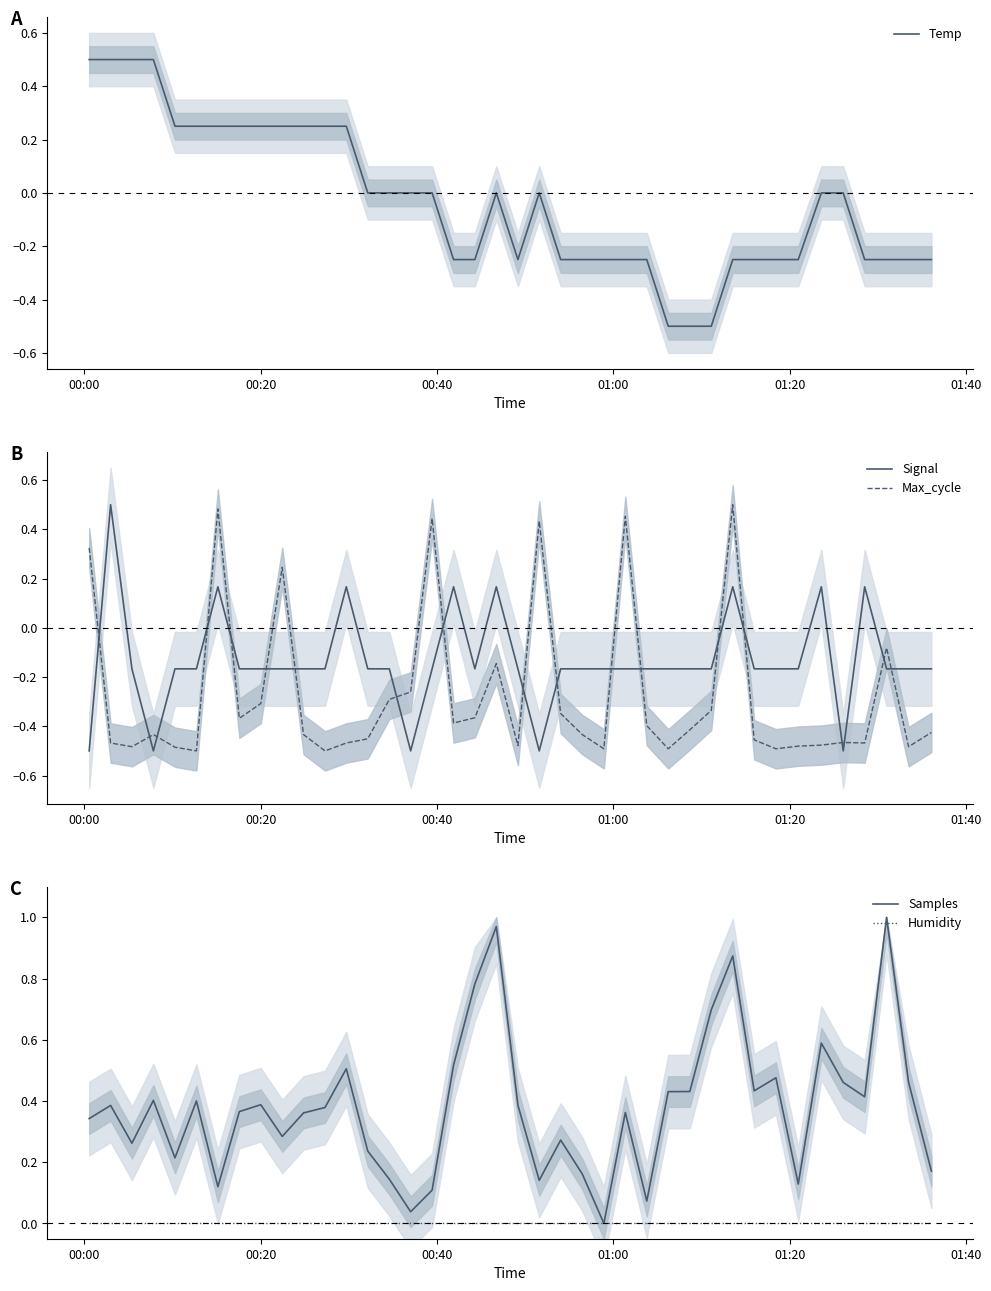

Reading left to right, list all the values displayed in this chart.

Temp: 0.5	0.5	0.5	0.5	0.2	0.2	0.2	0.2	0.2	0.2	0.2	0.2	0.2	0.0	0.0	0.0	0.0	-0.2	-0.2	0.0	-0.2	0.0	-0.2	-0.2	-0.2	-0.2	-0.2	-0.5	-0.5	-0.5	-0.2	-0.2	-0.2	-0.2	0.0	0.0	-0.2	-0.2	-0.2	-0.2
Signal: -0.5	0.5	-0.2	-0.5	-0.2	-0.2	0.2	-0.2	-0.2	-0.2	-0.2	-0.2	0.2	-0.2	-0.2	-0.5	-0.2	0.2	-0.2	0.2	-0.2	-0.5	-0.2	-0.2	-0.2	-0.2	-0.2	-0.2	-0.2	-0.2	0.2	-0.2	-0.2	-0.2	0.2	-0.5	0.2	-0.2	-0.2	-0.2
Max_cycle: 0.3	-0.5	-0.5	-0.4	-0.5	-0.5	0.5	-0.4	-0.3	0.2	-0.4	-0.5	-0.5	-0.5	-0.3	-0.3	0.4	-0.4	-0.4	-0.1	-0.5	0.4	-0.3	-0.4	-0.5	0.5	-0.4	-0.5	-0.4	-0.3	0.5	-0.5	-0.5	-0.5	-0.5	-0.5	-0.5	-0.1	-0.5	-0.4
Samples: 0.3	0.4	0.3	0.4	0.2	0.4	0.1	0.4	0.4	0.3	0.4	0.4	0.5	0.2	0.1	0.0	0.1	0.5	0.8	1.0	0.4	0.1	0.3	0.2	0.0	0.4	0.1	0.4	0.4	0.7	0.9	0.4	0.5	0.1	0.6	0.5	0.4	1.0	0.5	0.2
Humidity: 0.0	0.0	0.0	0.0	0.0	0.0	0.0	0.0	0.0	0.0	0.0	0.0	0.0	0.0	0.0	0.0	0.0	0.0	0.0	0.0	0.0	0.0	0.0	0.0	0.0	0.0	0.0	0.0	0.0	0.0	0.0	0.0	0.0	0.0	0.0	0.0	0.0	0.0	0.0	0.0